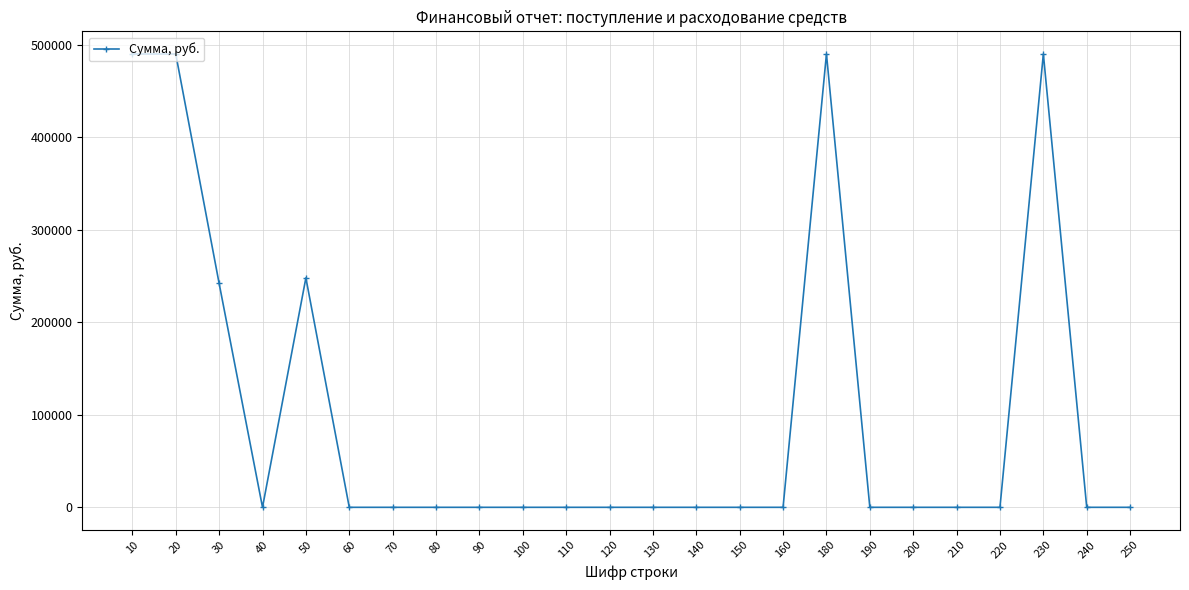

Does the chart have visible grid lines?

Yes